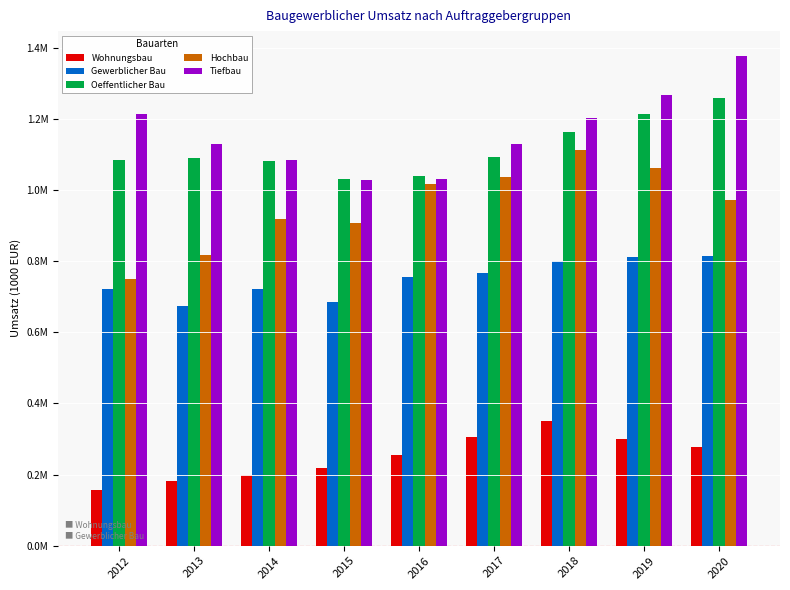

Are the bars grouped side by side (vs. stacked)?

Yes